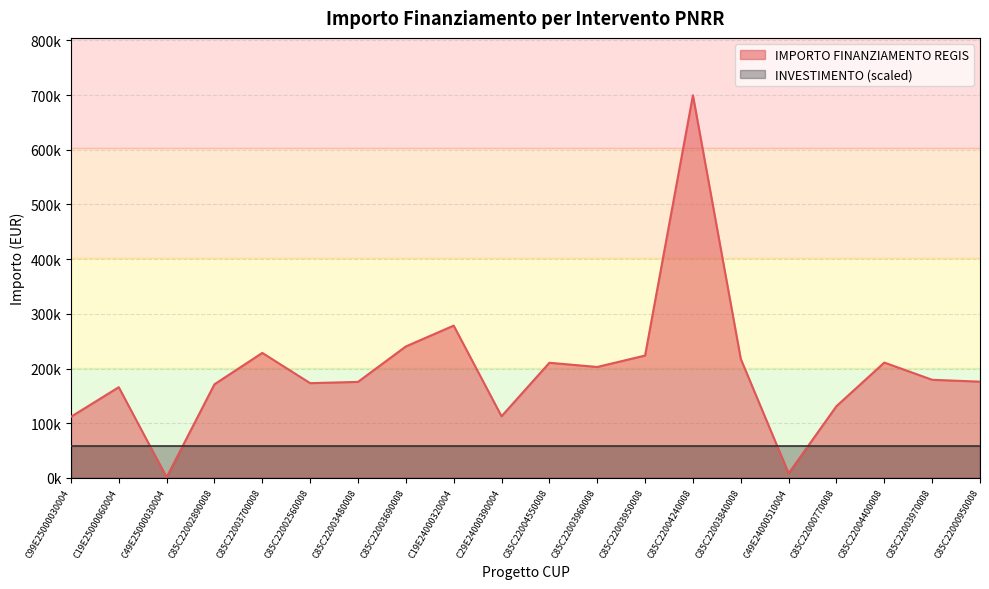

What is the minimum value shown in the chart?

1200.0